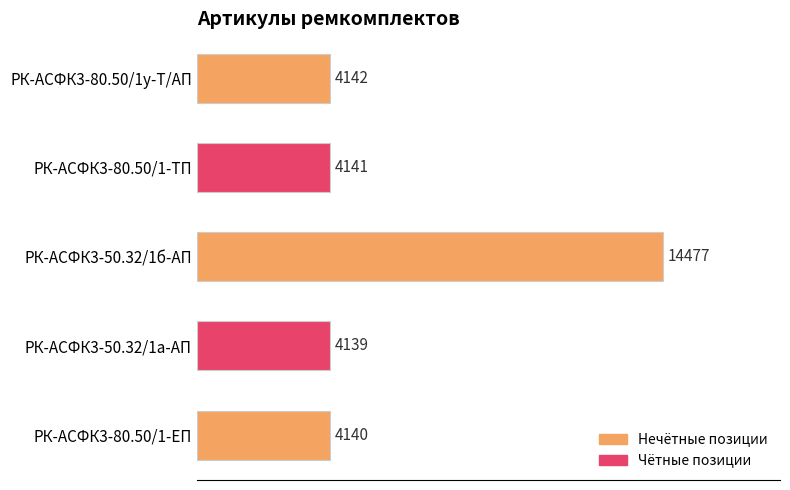

What is the smallest value displayed?

4139